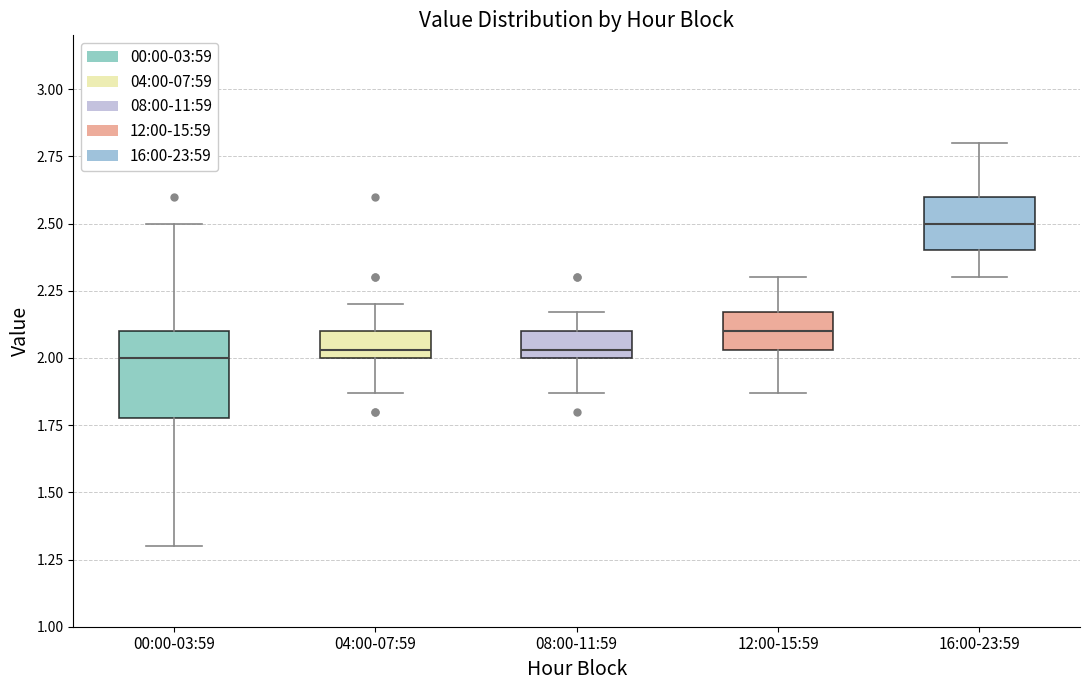

Comparing the boxes themselves (not the whiskers), which one is the tallest?

00:00-03:59